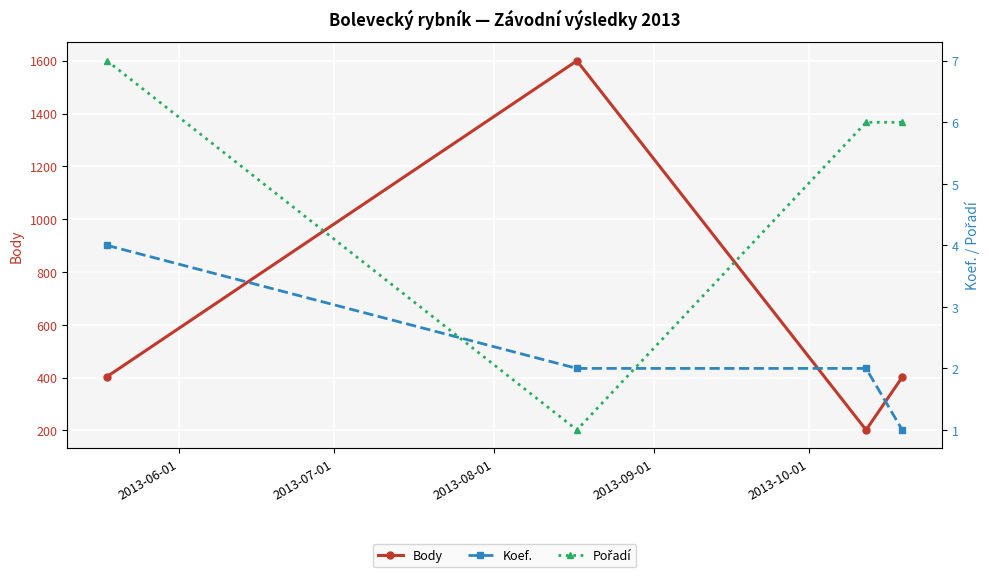

What is the value of the Body point at the 4th from the left?

402